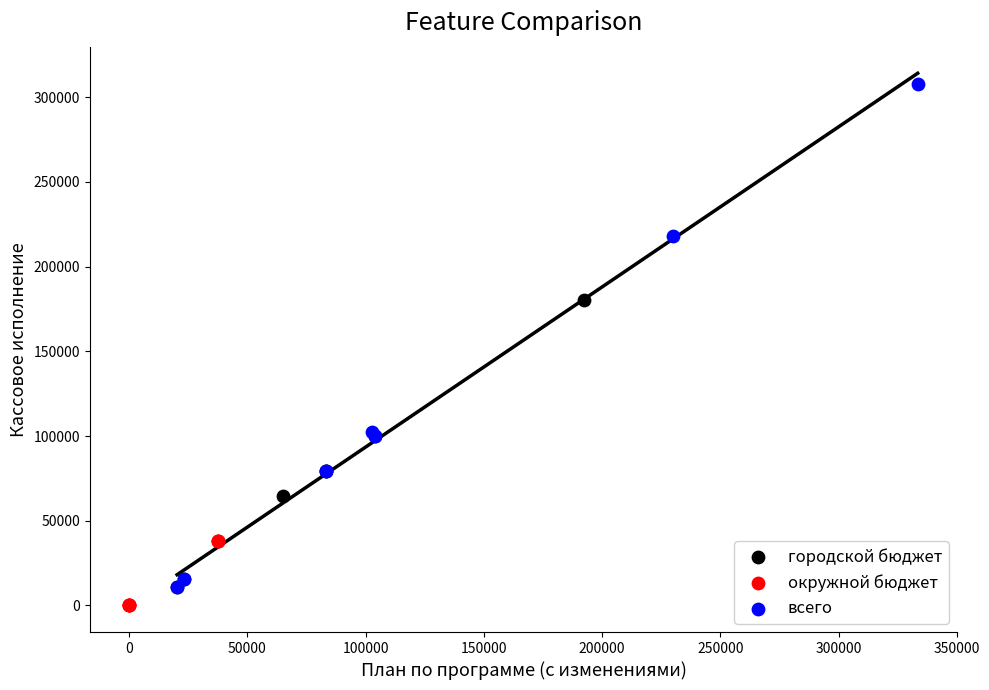

Which series has the largest Y range (max minus min)?

всего